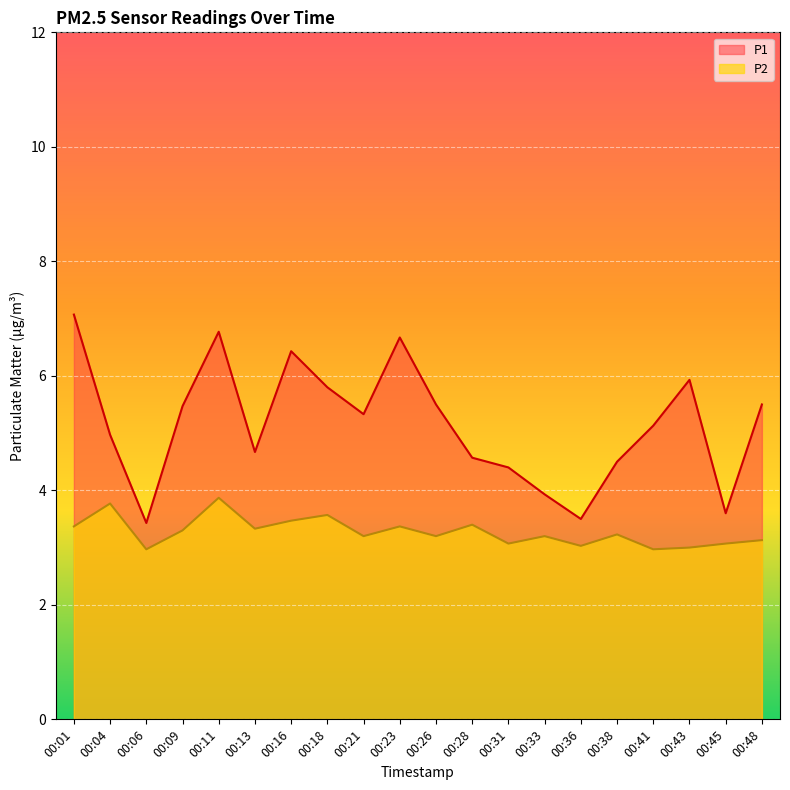

What is the sum of the P2 values at 00:38 and 00:48?

6.4